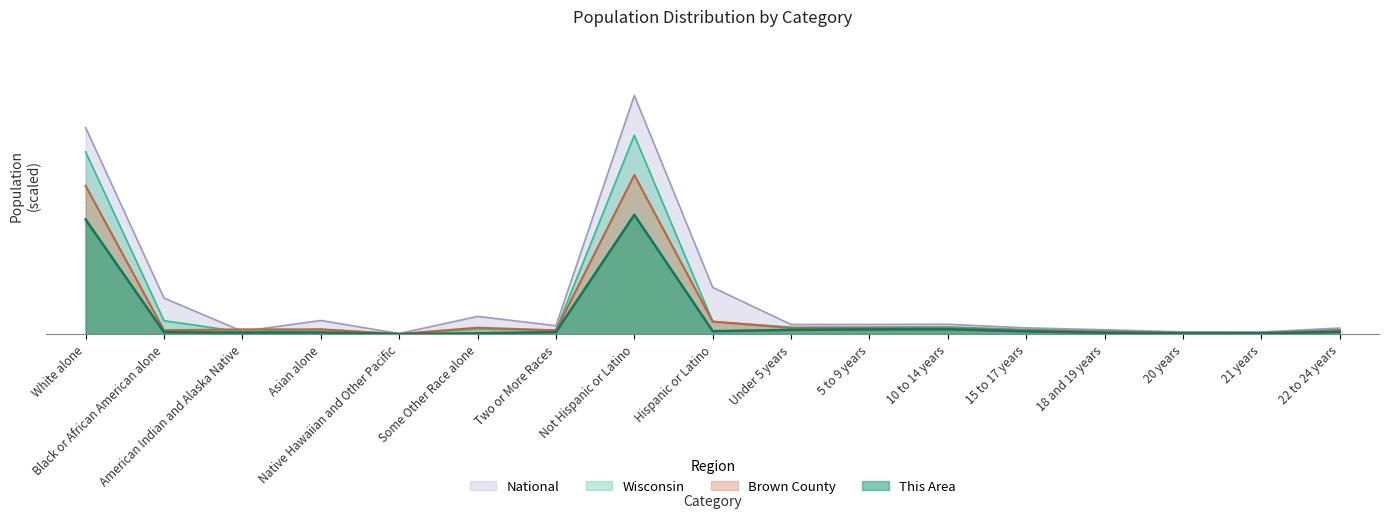

Rank the categories by National value from highest to lowest.

Not Hispanic or Latino, White alone, Hispanic or Latino, Black or African American alone, Some Other Race alone, Asian alone, 10 to 14 years, 5 to 9 years, Under 5 years, Two or More Races, 15 to 17 years, 22 to 24 years, 18 and 19 years, American Indian and Alaska Native, 20 years, 21 years, Native Hawaiian and Other Pacific